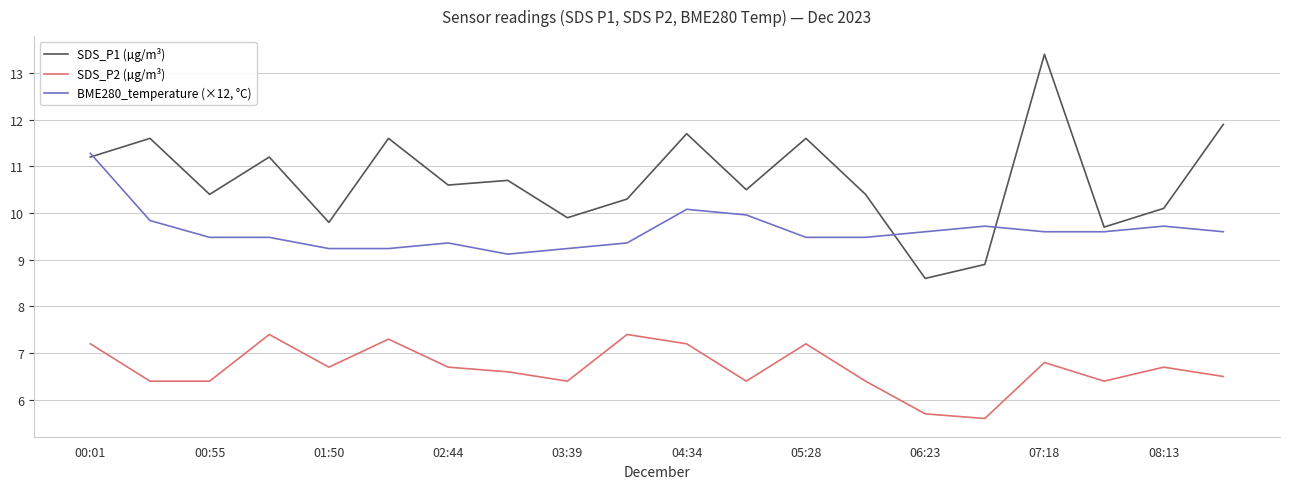

What is the greatest value displayed?

13.4